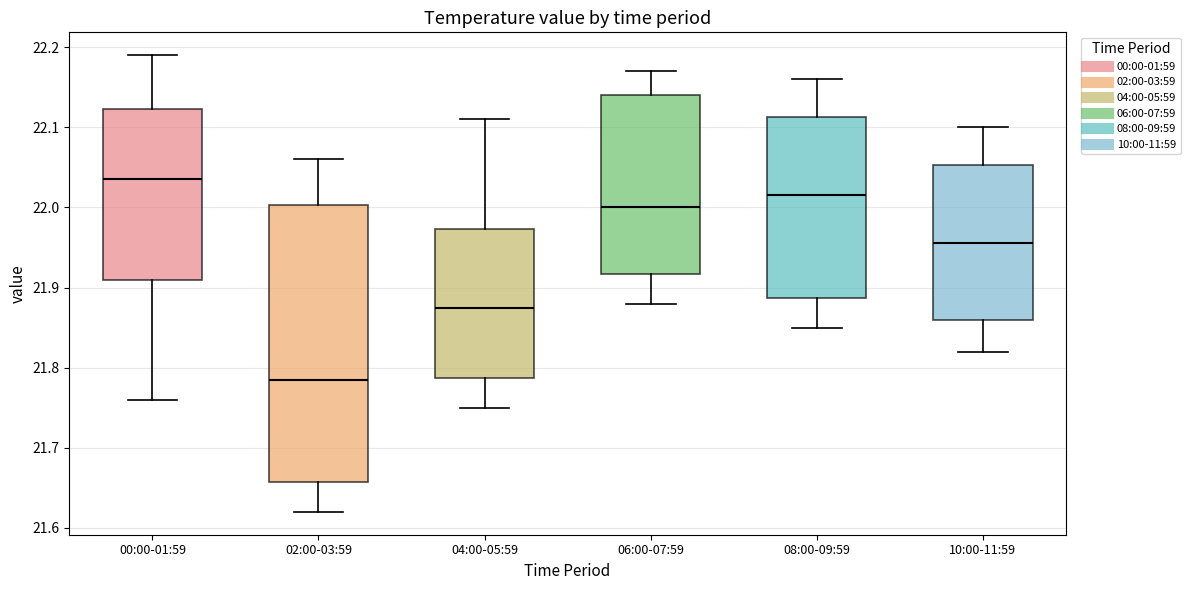

Comparing the boxes themselves (not the whiskers), which one is the tallest?

02:00-03:59